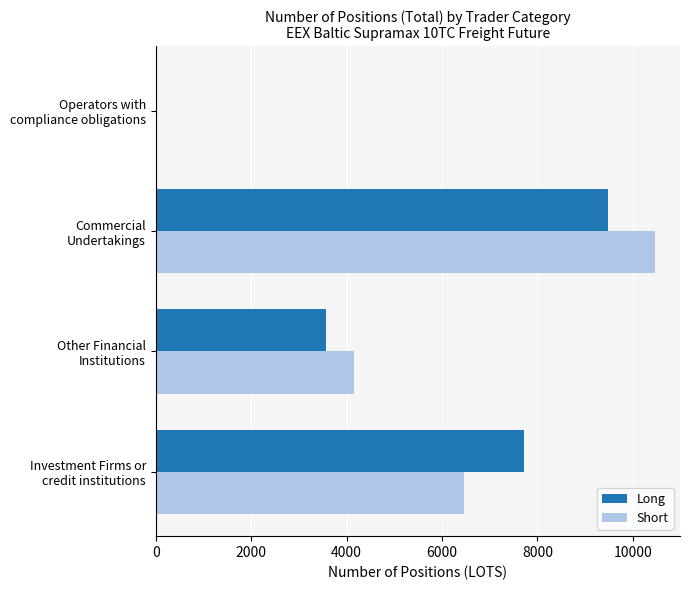

What is the sum of all Short values?

21086.0